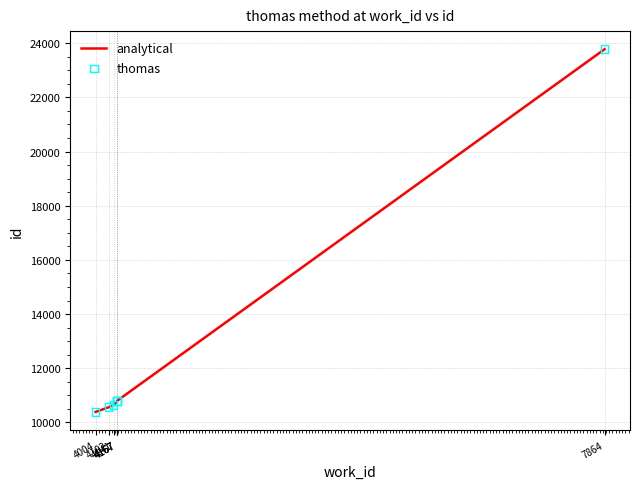

Is the value of thomas at 4167 greater than the value of analytical at 4102?

Yes